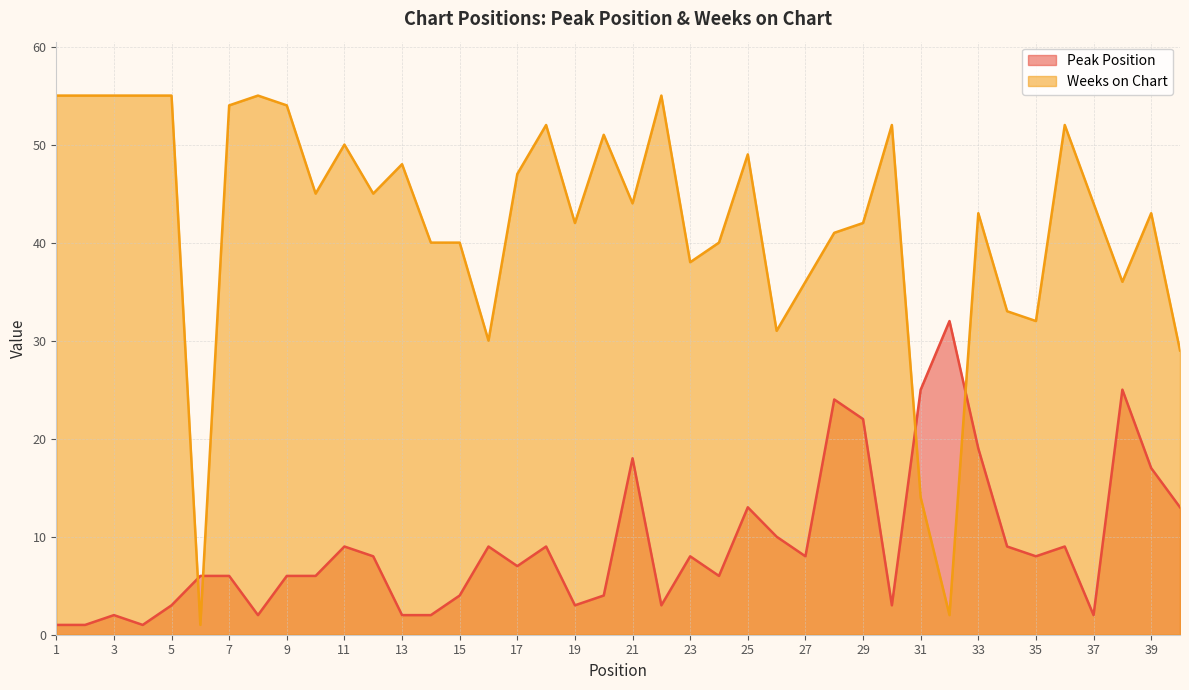

Is it true that Weeks on Chart equals 93 at 22?

False